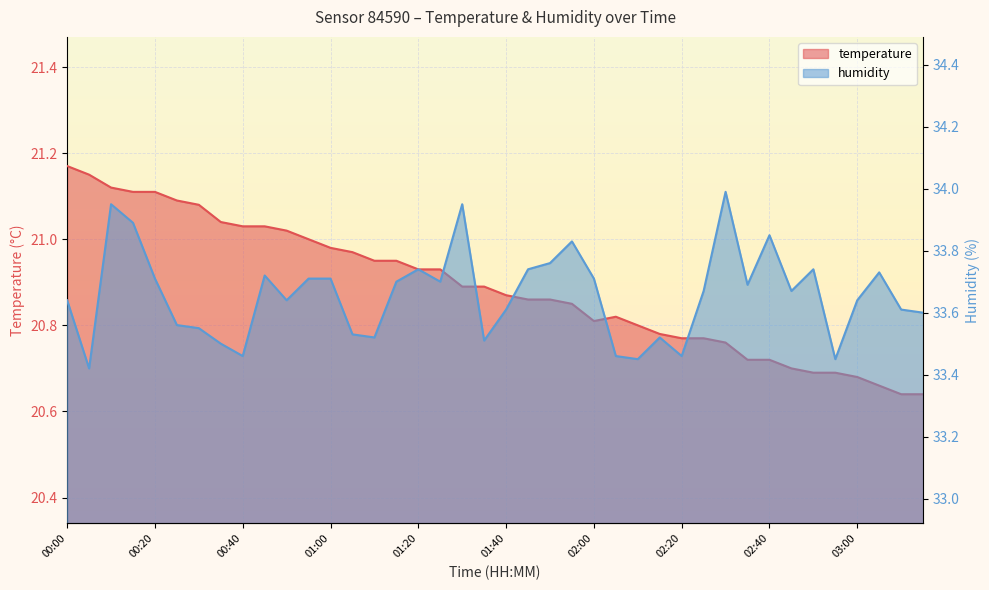

Reading left to right, transcribe all the data shown in this chart.

temperature: 00:00=21.2	00:05=21.1	00:10=21.1	00:15=21.1	00:20=21.1	00:25=21.1	00:30=21.1	00:35=21.0	00:40=21.0	00:45=21.0	00:50=21.0	00:55=21.0	01:00=21.0	01:05=21.0	01:10=20.9	01:15=20.9	01:20=20.9	01:25=20.9	01:30=20.9	01:35=20.9	01:40=20.9	01:45=20.9	01:50=20.9	01:55=20.9	02:00=20.8	02:05=20.8	02:10=20.8	02:15=20.8	02:20=20.8	02:25=20.8	02:30=20.8	02:35=20.7	02:40=20.7	02:45=20.7	02:50=20.7	02:55=20.7	03:00=20.7	03:05=20.7	03:10=20.6	03:15=20.6
humidity: 00:00=33.6	00:05=33.4	00:10=34.0	00:15=33.9	00:20=33.7	00:25=33.6	00:30=33.5	00:35=33.5	00:40=33.5	00:45=33.7	00:50=33.6	00:55=33.7	01:00=33.7	01:05=33.5	01:10=33.5	01:15=33.7	01:20=33.7	01:25=33.7	01:30=34.0	01:35=33.5	01:40=33.6	01:45=33.7	01:50=33.8	01:55=33.8	02:00=33.7	02:05=33.5	02:10=33.5	02:15=33.5	02:20=33.5	02:25=33.7	02:30=34.0	02:35=33.7	02:40=33.9	02:45=33.7	02:50=33.7	02:55=33.5	03:00=33.6	03:05=33.7	03:10=33.6	03:15=33.6